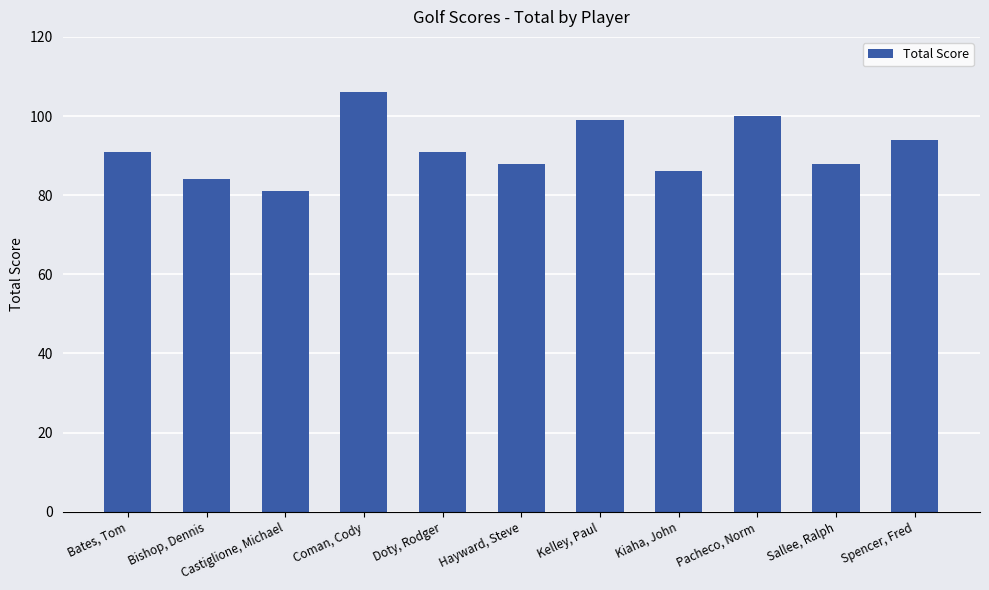

Reading right to left, extract all data points from this chart.

Spencer, Fred=94	Sallee, Ralph=88	Pacheco, Norm=100	Kiaha, John=86	Kelley, Paul=99	Hayward, Steve=88	Doty, Rodger=91	Coman, Cody=106	Castiglione, Michael=81	Bishop, Dennis=84	Bates, Tom=91